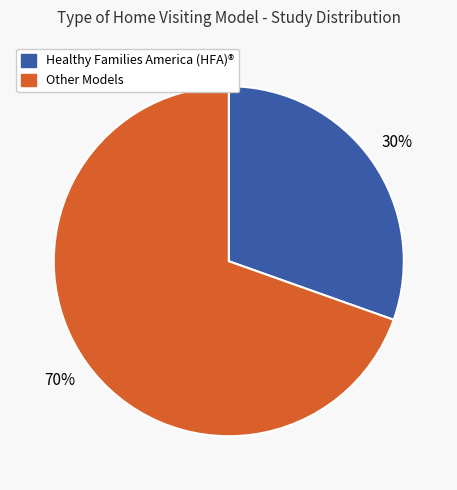

To the nearest percent, what is the average slice percentage?

50%